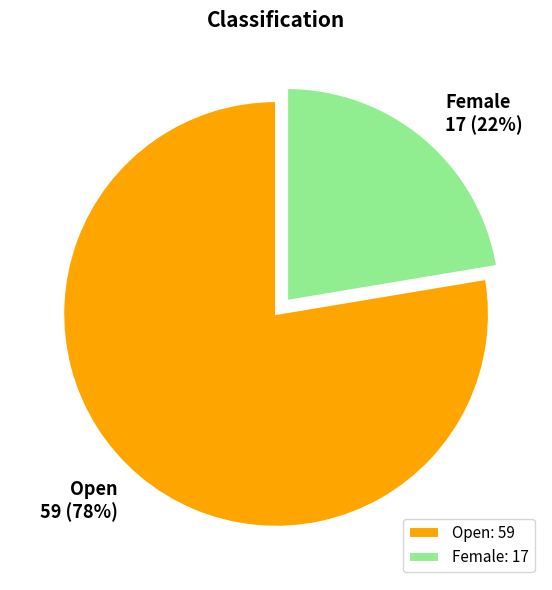

Which has a higher value, Open or Female?

Open